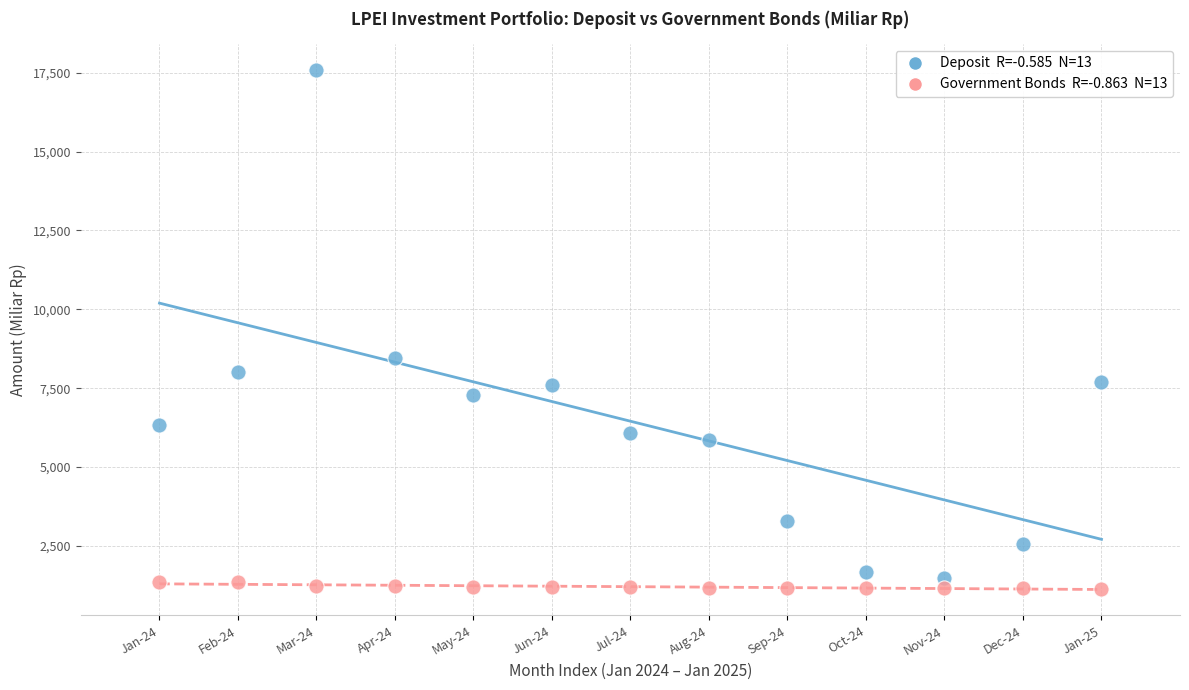

Across all series, what Y value is closest to 9359?

8448.2